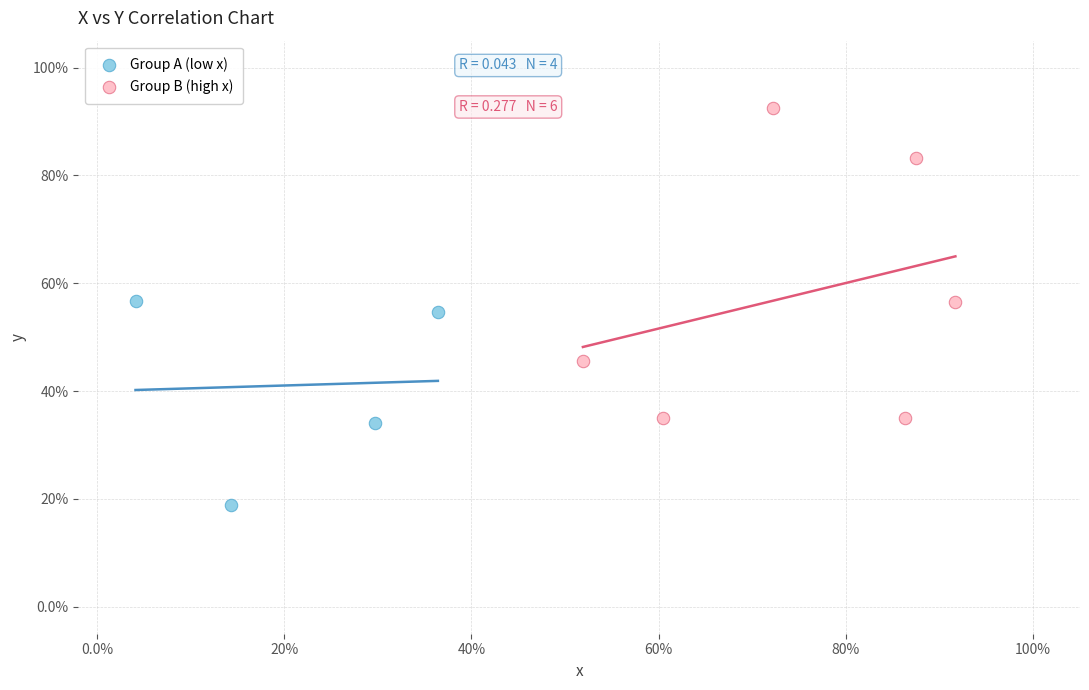

Which series has the largest Y range (max minus min)?

Group B (high x)